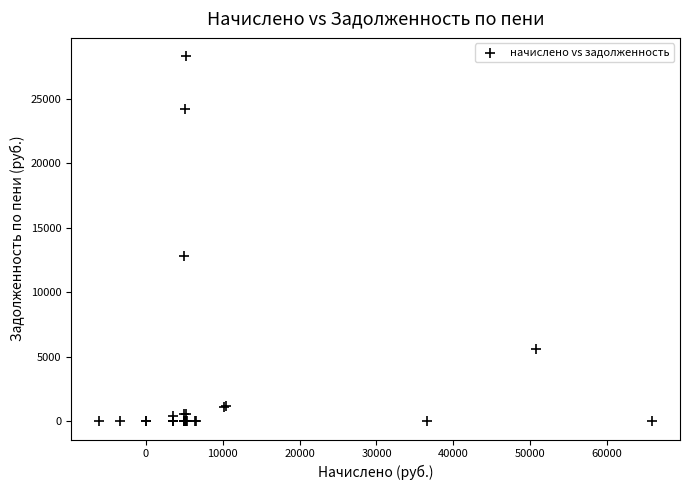

What Y value in the scatter plot is closest to 14158?

12852.8